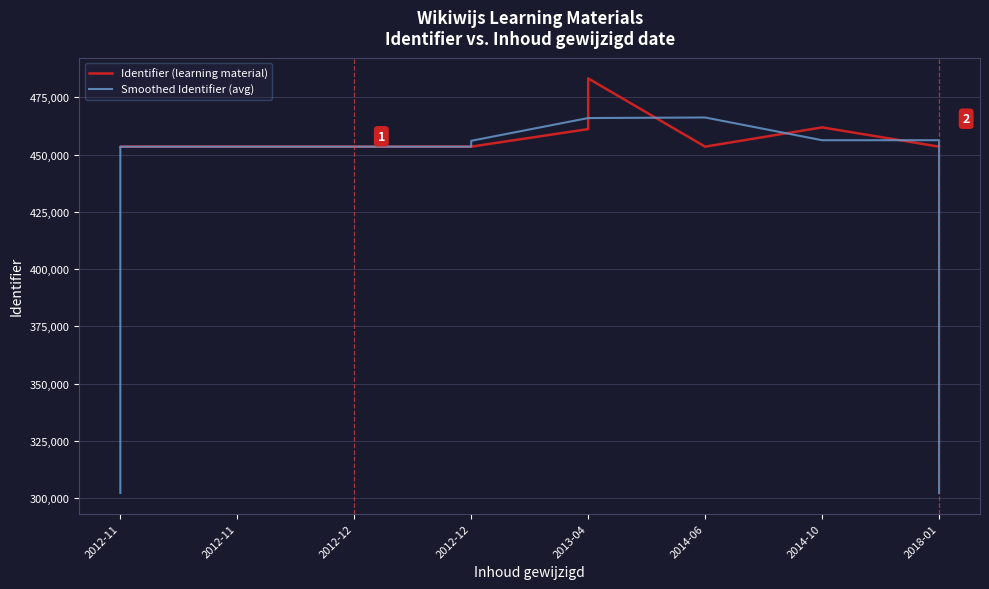

Count the number of categories in the chart.

13